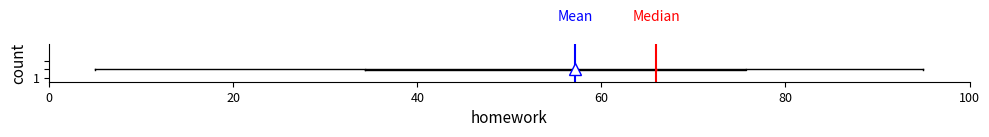

Where does the right whisker of the box end on the x-axis? The values are not printed on the chart, so give them approximately, as read against the axis.

96